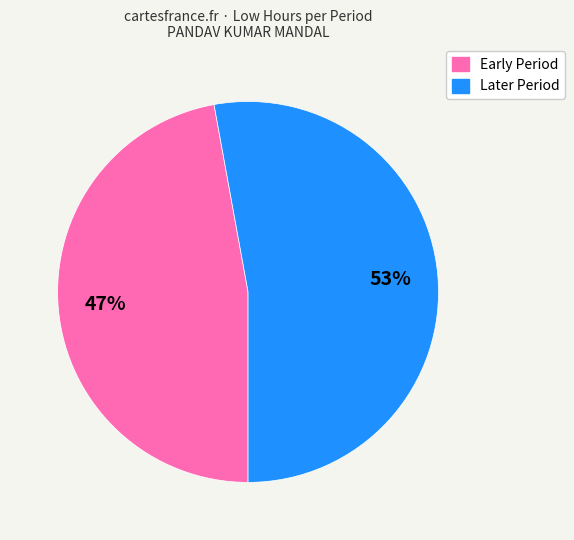

To the nearest percent, what is the difference between the largest and smallest slice percentages?

6%